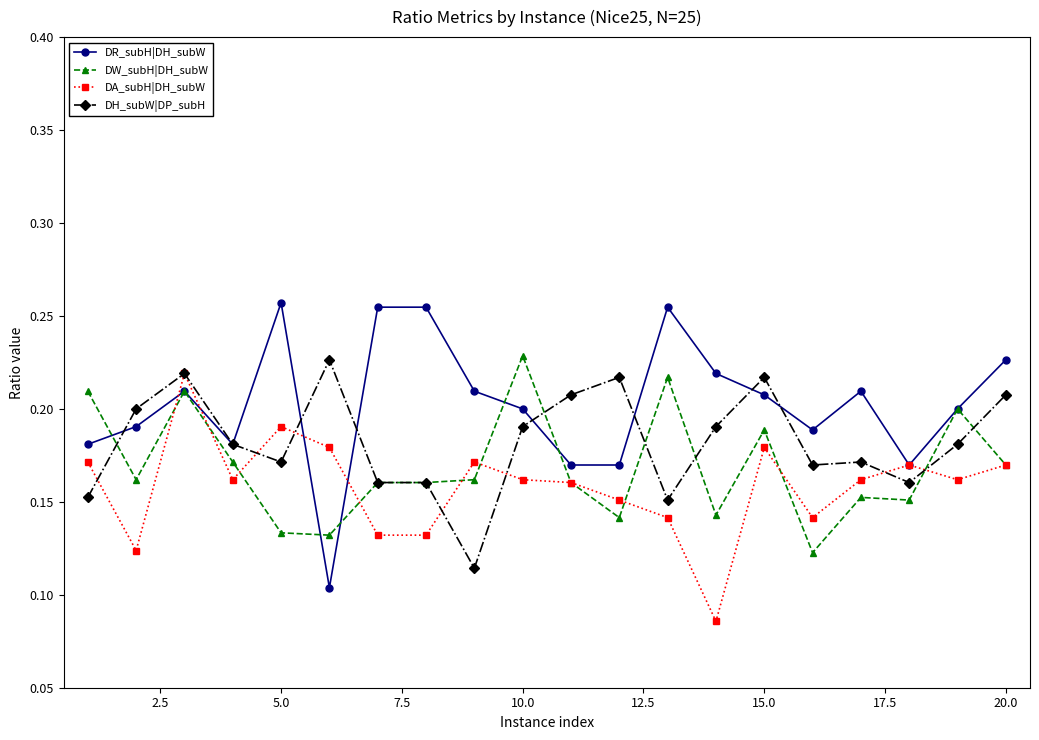

How many data points does each series have?

20